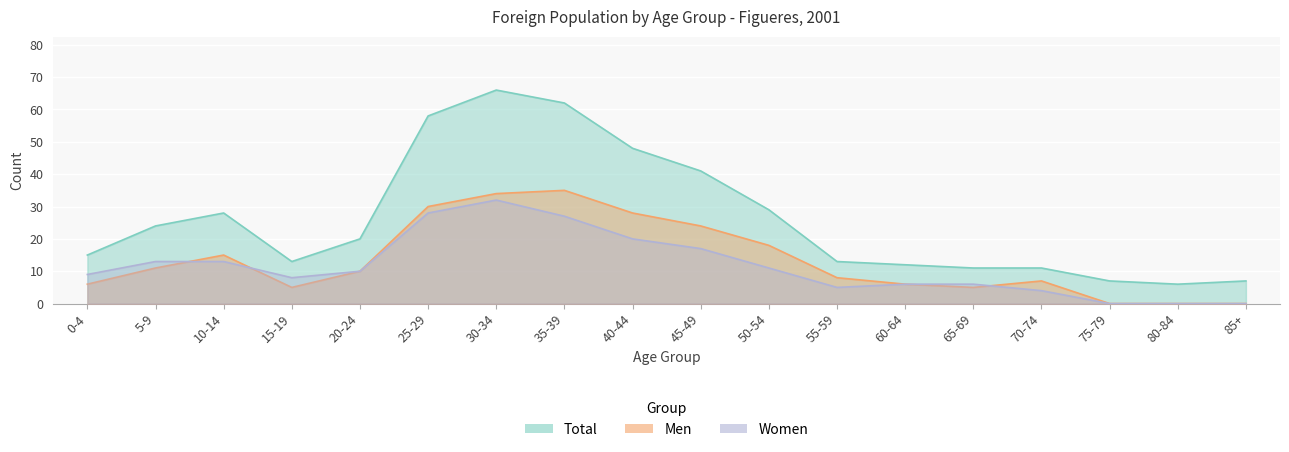

How many data points in Total are less than 20?

9